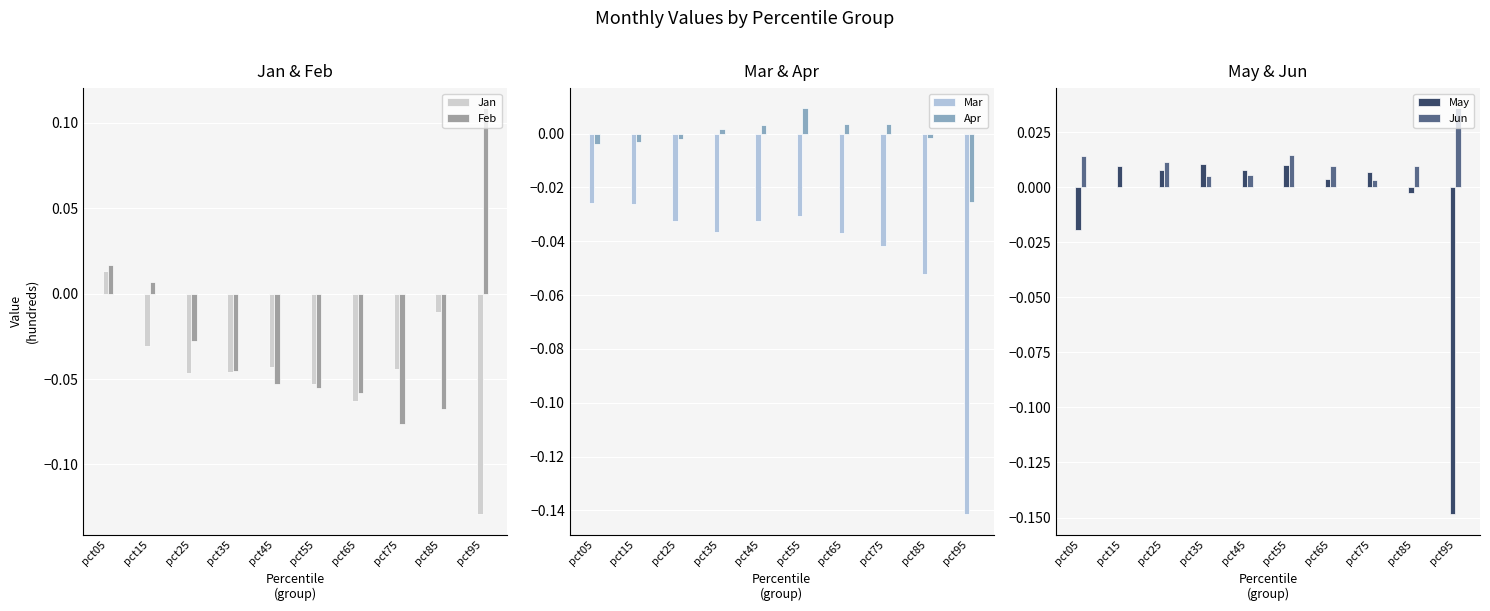

Is it true that Mar equals -0.0 at pct75?

True